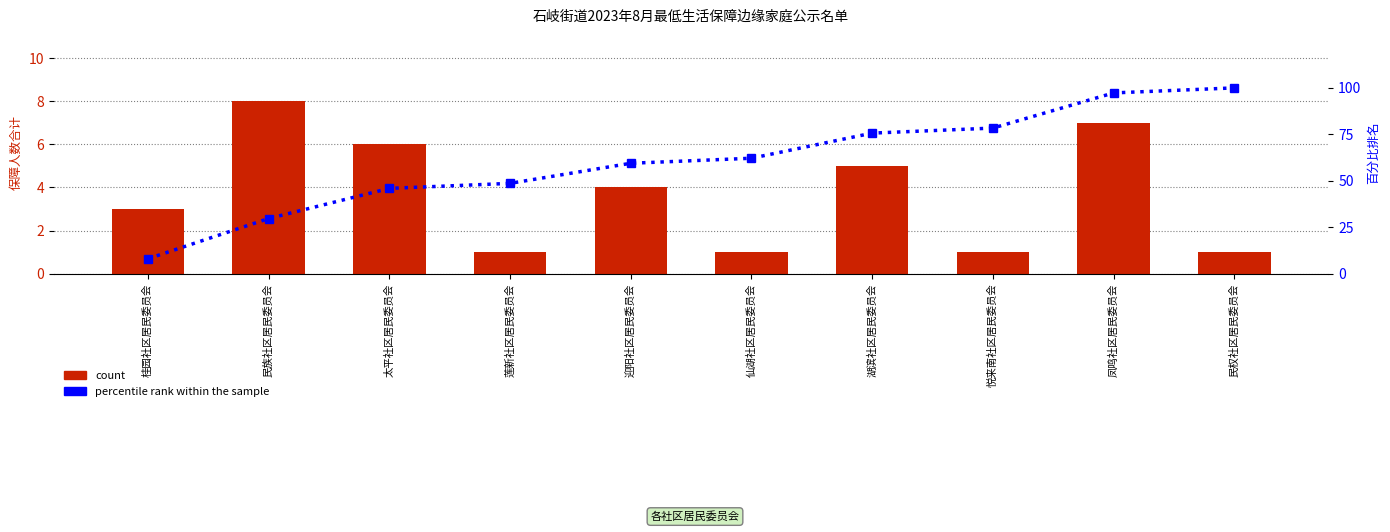

Reading left to right, what are all the values shown in this chart?

count: 桂园社区居民委员会=3.0	民族社区居民委员会=8.0	太平社区居民委员会=6.0	莲新社区居民委员会=1.0	迎阳社区居民委员会=4.0	仙湖社区居民委员会=1.0	湖滨社区居民委员会=5.0	悦来南社区居民委员会=1.0	凤鸣社区居民委员会=7.0	民权社区居民委员会=1.0
percentile rank within the sample: 桂园社区居民委员会=8.1	民族社区居民委员会=29.7	太平社区居民委员会=45.9	莲新社区居民委员会=48.6	迎阳社区居民委员会=59.5	仙湖社区居民委员会=62.2	湖滨社区居民委员会=75.7	悦来南社区居民委员会=78.4	凤鸣社区居民委员会=97.3	民权社区居民委员会=100.0